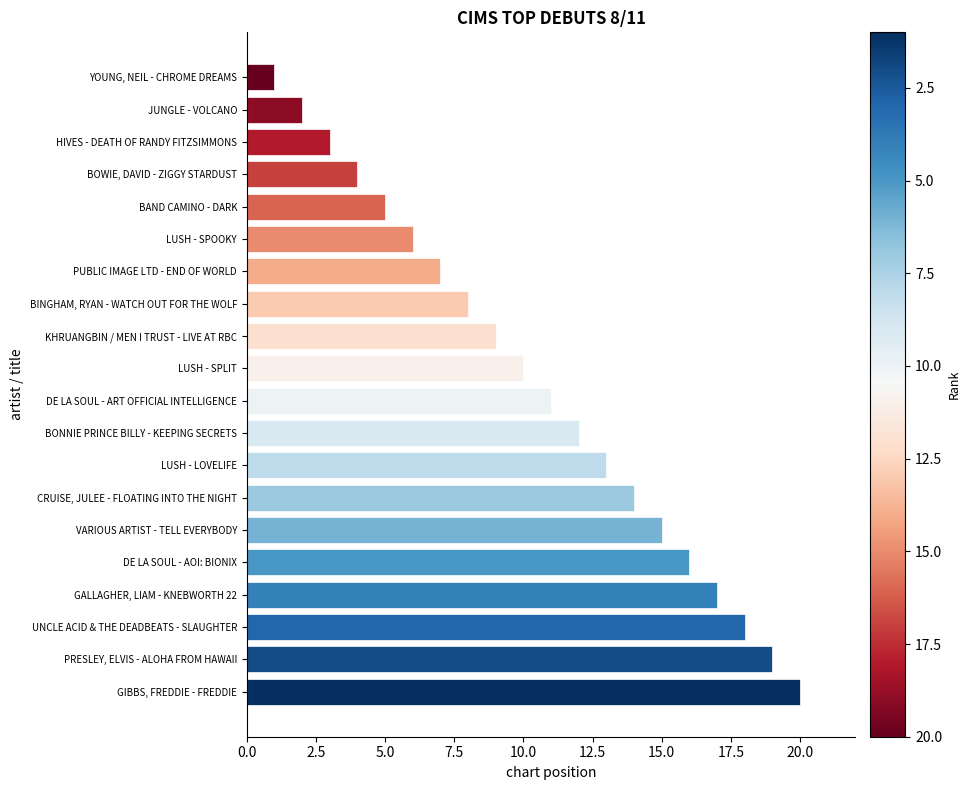

What is the difference between the second highest and minimum values?

18